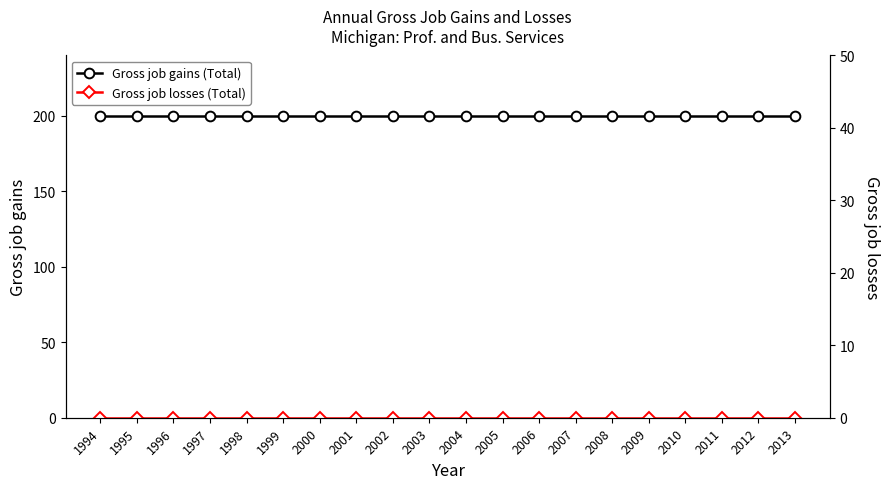

At how many categories does at least one series exceed 186?

20